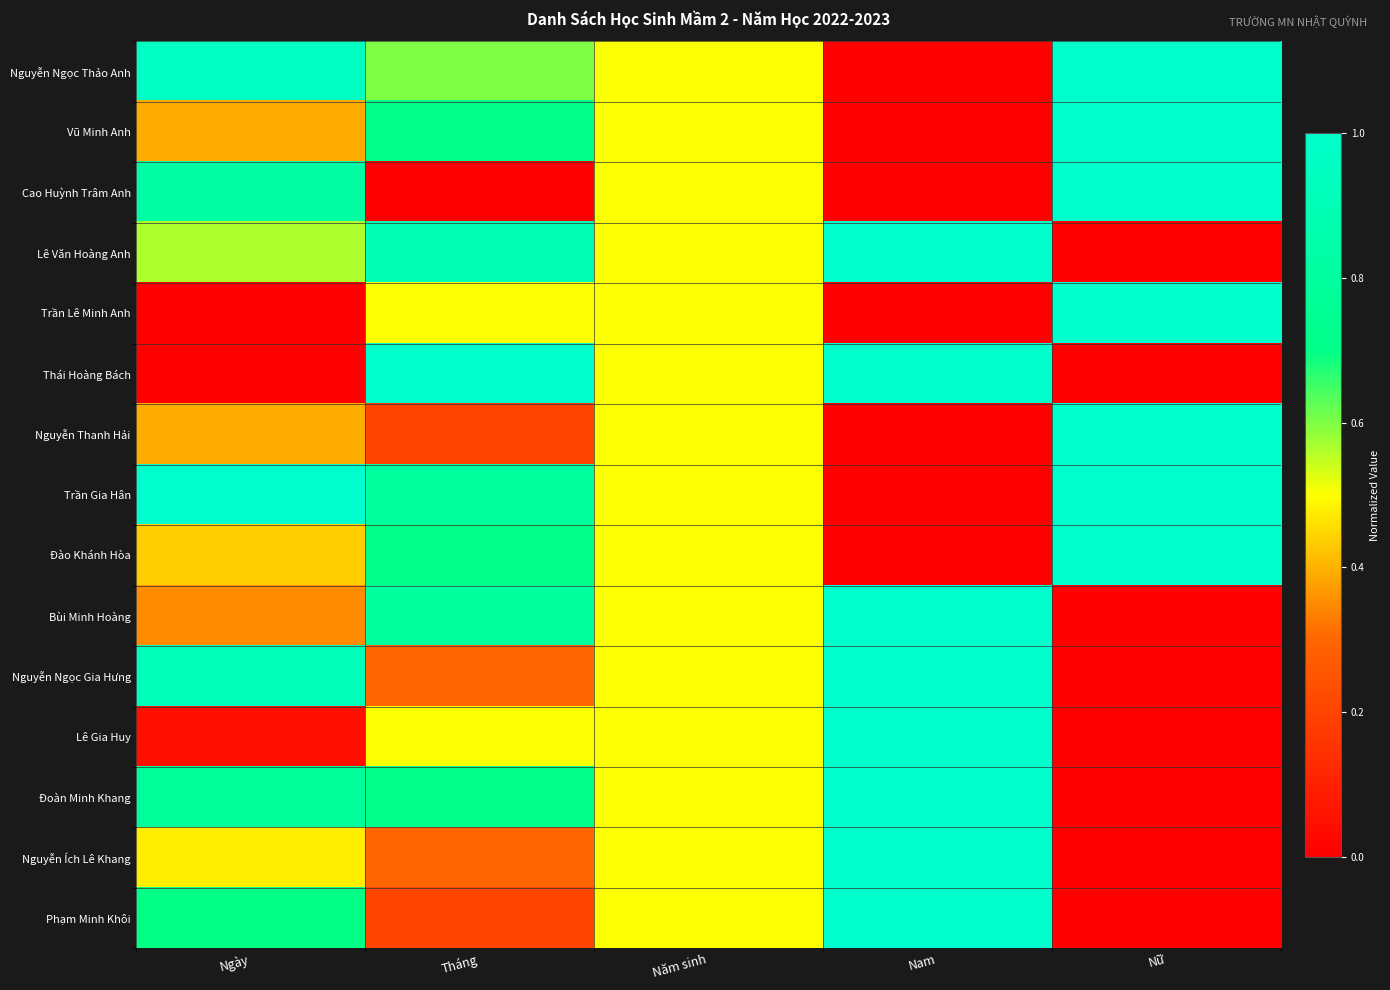

Count the number of categories in the chart.

5